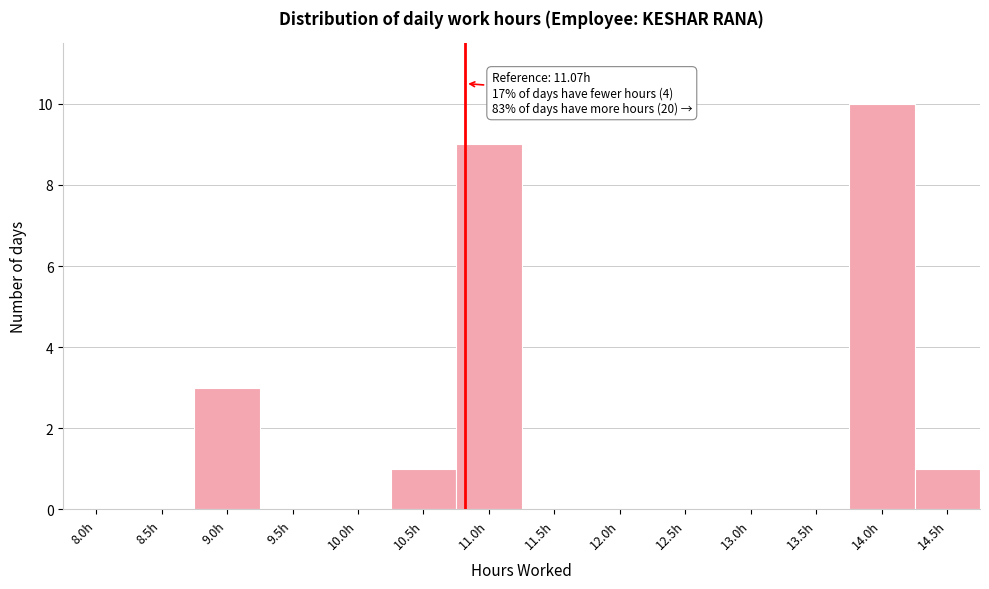

Reading left to right, what are all the values shown in this chart?

8.0h=0	8.5h=0	9.0h=3	9.5h=0	10.0h=0	10.5h=1	11.0h=9	11.5h=0	12.0h=0	12.5h=0	13.0h=0	13.5h=0	14.0h=10	14.5h=1